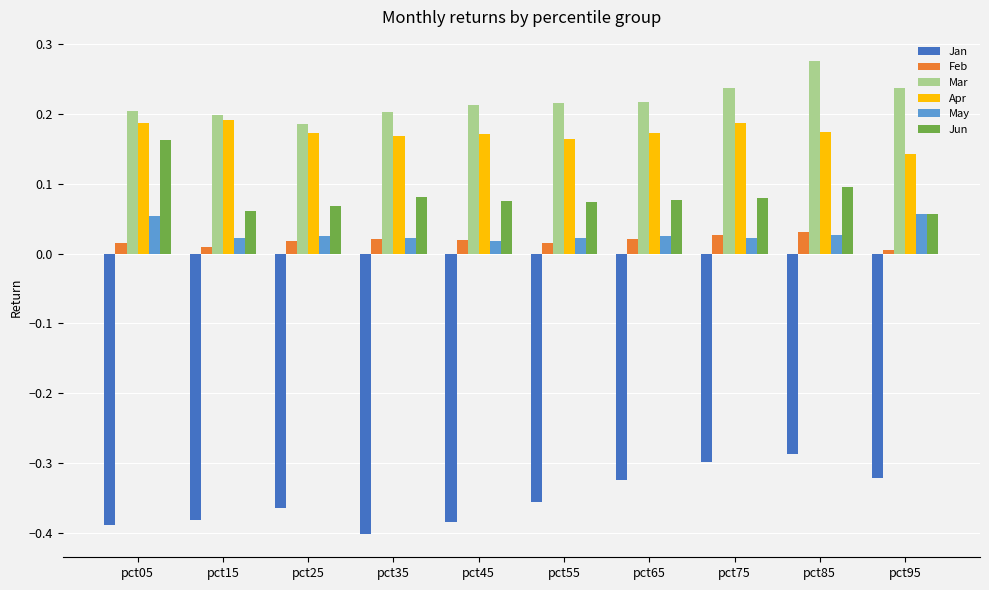

Which series has the largest total across all categories?

Mar